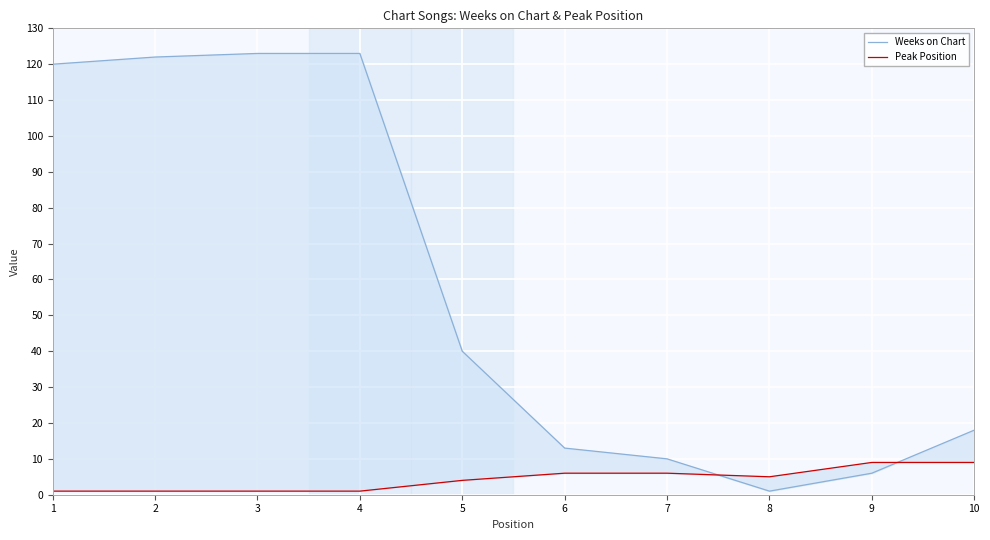

List the series in order of their peak value, lowest first.

Peak Position, Weeks on Chart